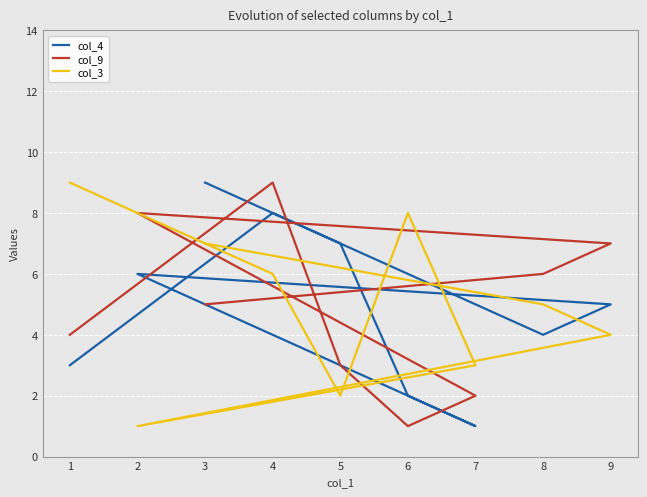

How many times do col_9 and col_3 cross each other?

4